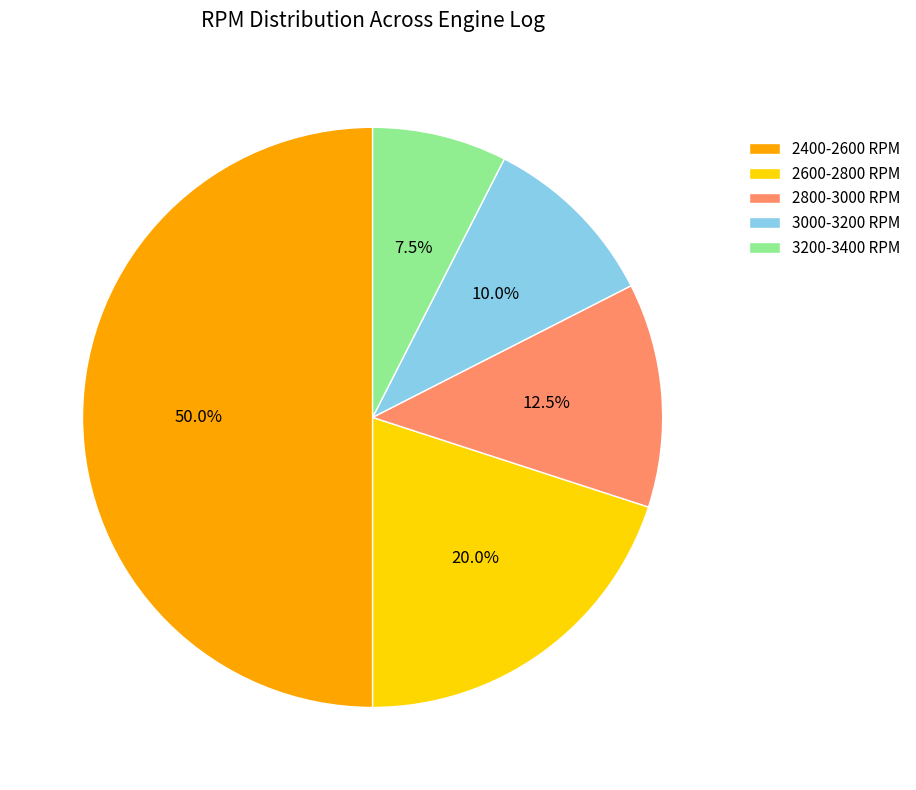

How many slices are in this pie chart?

5